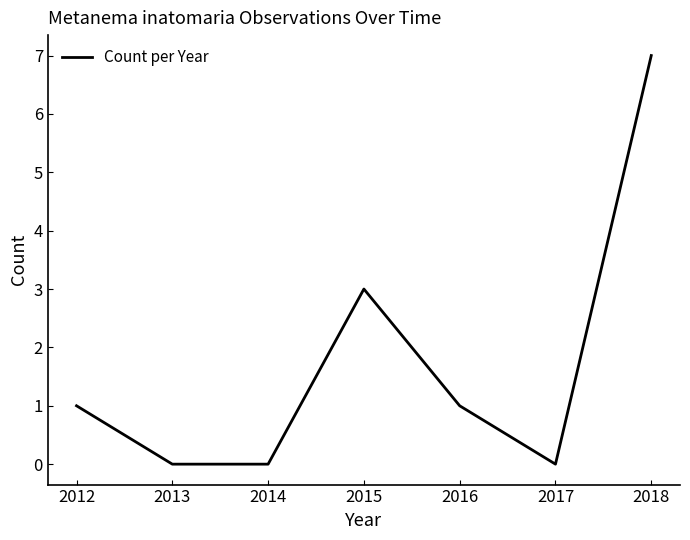

What is the sum of the values at 2015 and 2017?

3